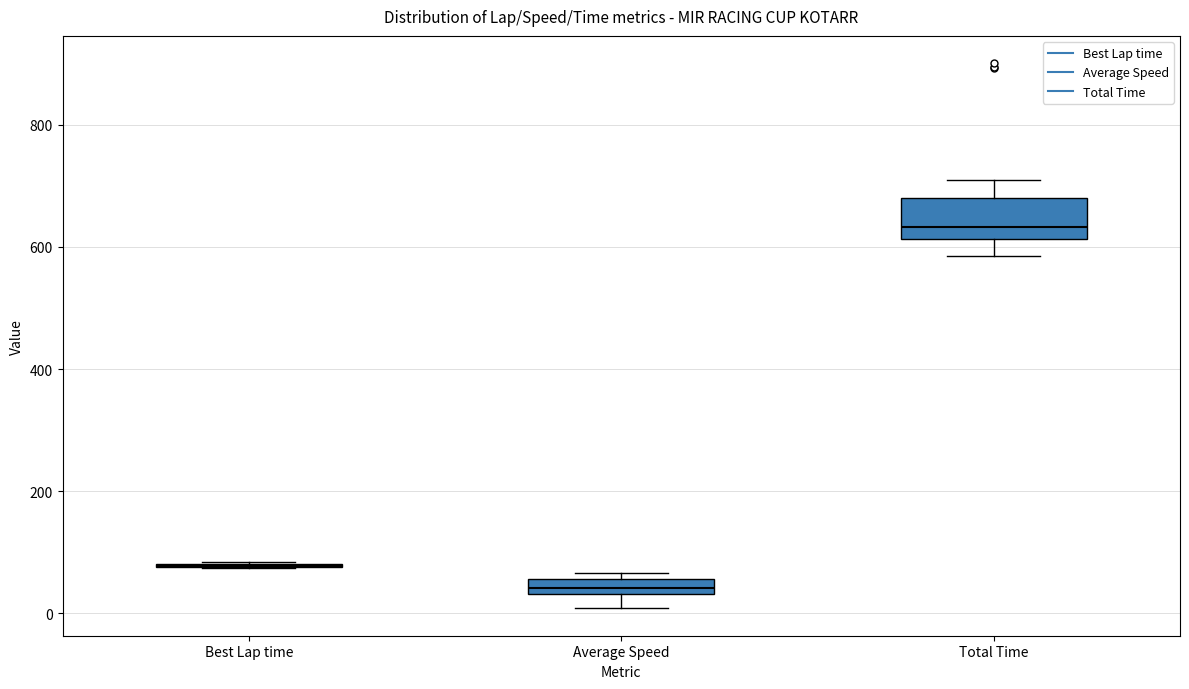

Which box is the tallest, from its lower edge to its upper edge?

Total Time